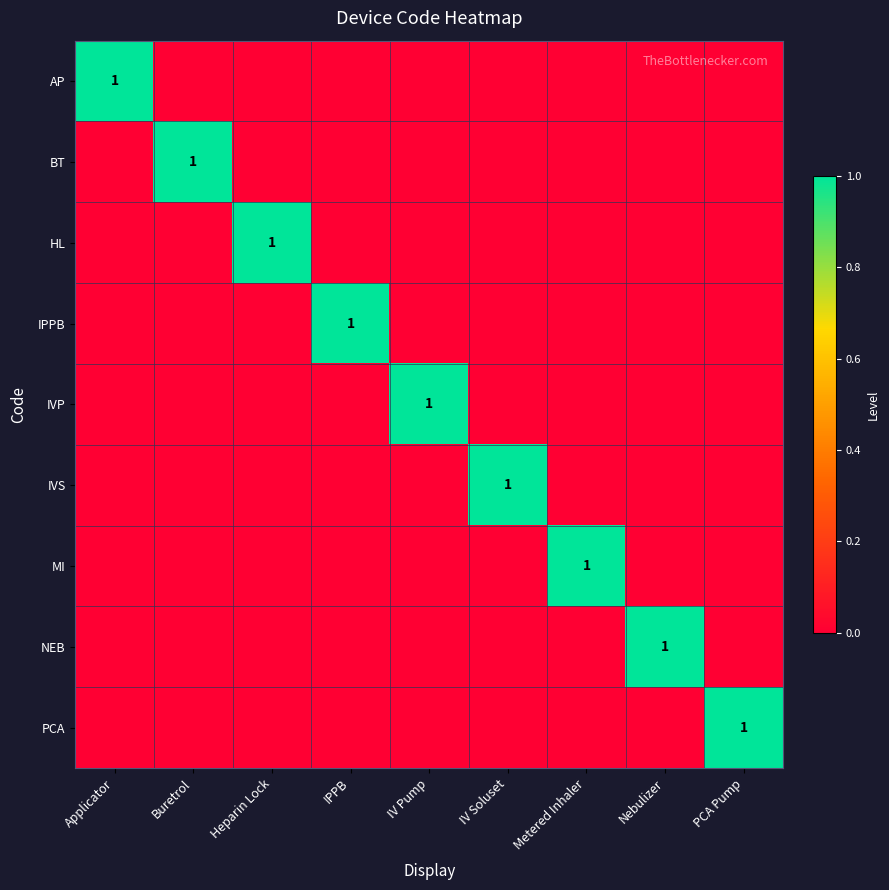

The value of AP at Applicator is 0. True or false?

False